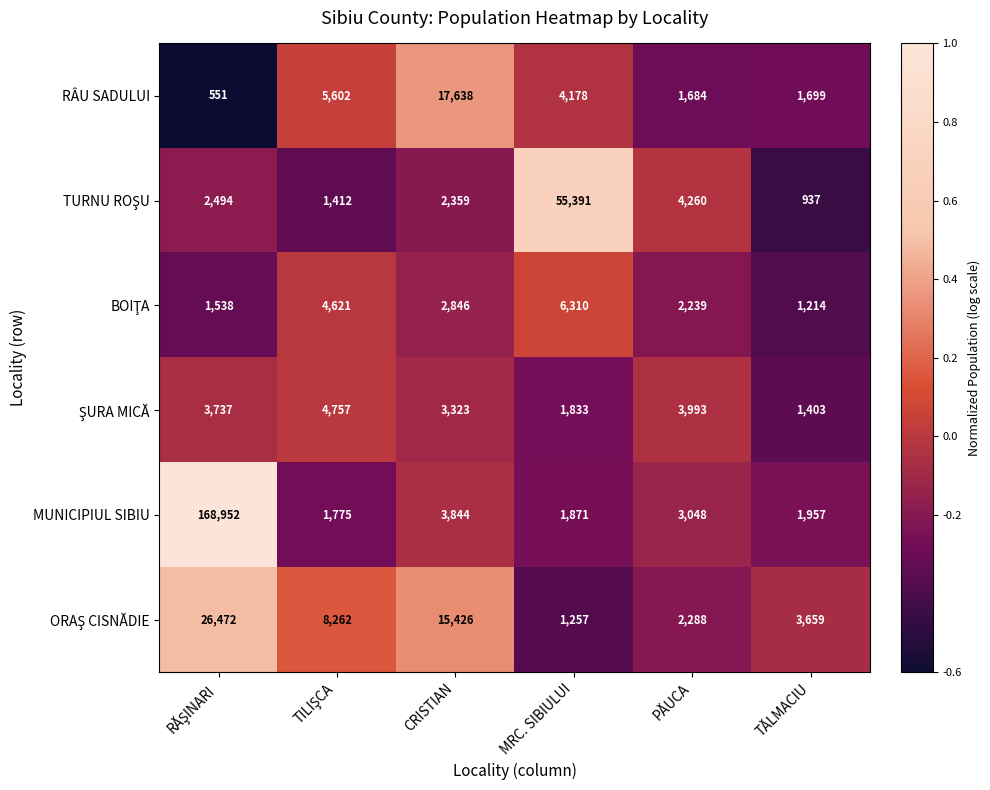

What is the sum of all RÂU SADULUI values?

31352